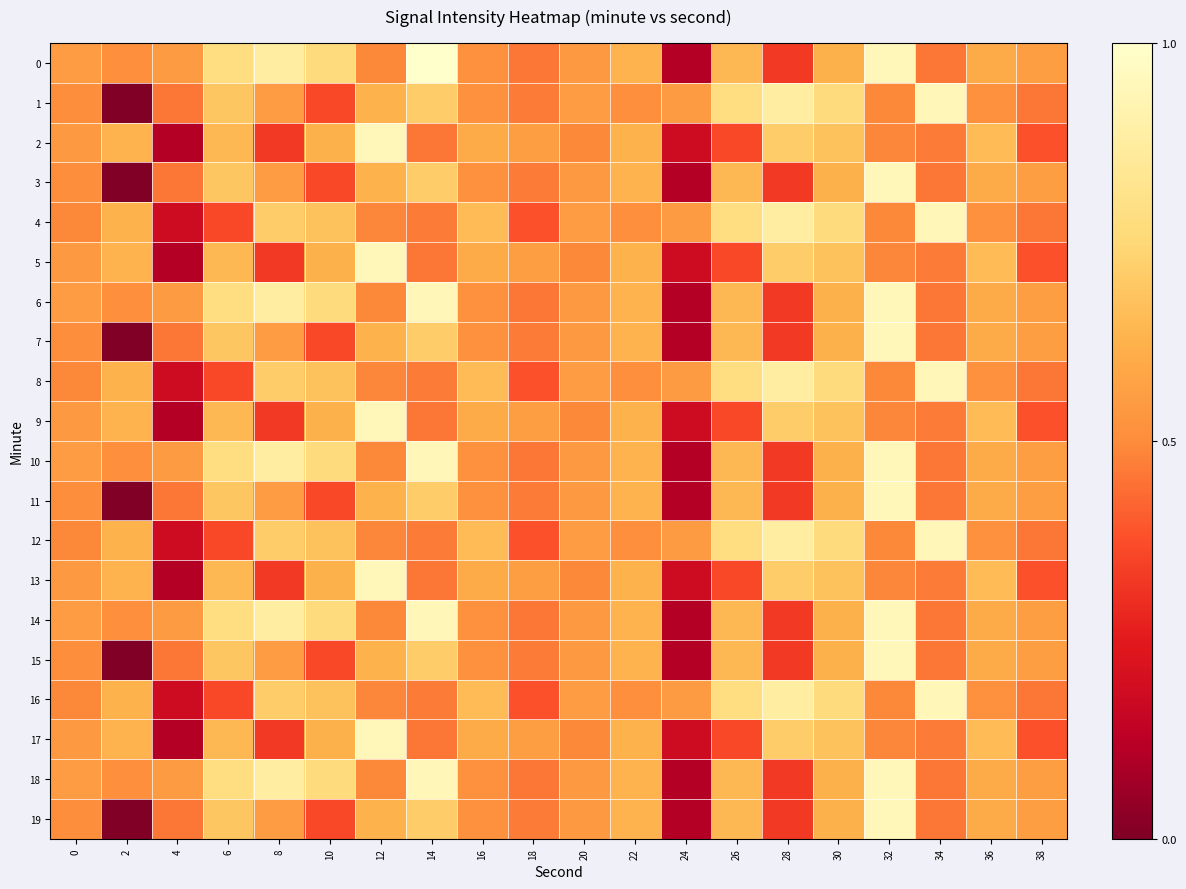

What is the total value across all series at 20?

-2591.3